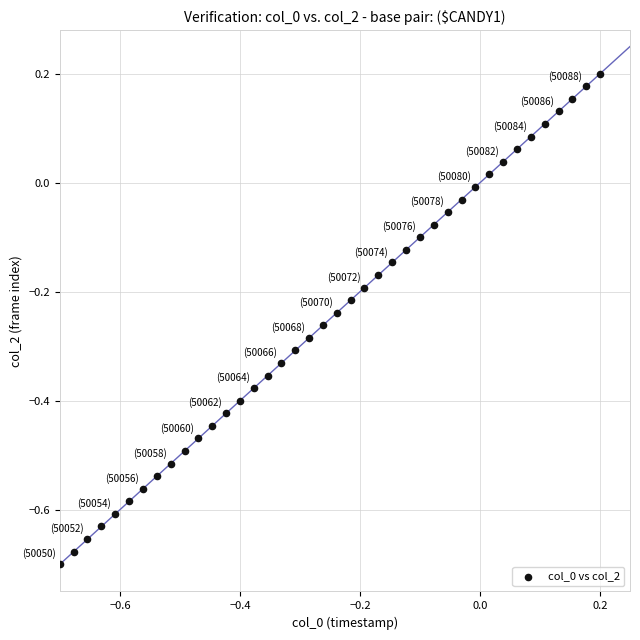

What is the range of X values (max minus min)?

0.9